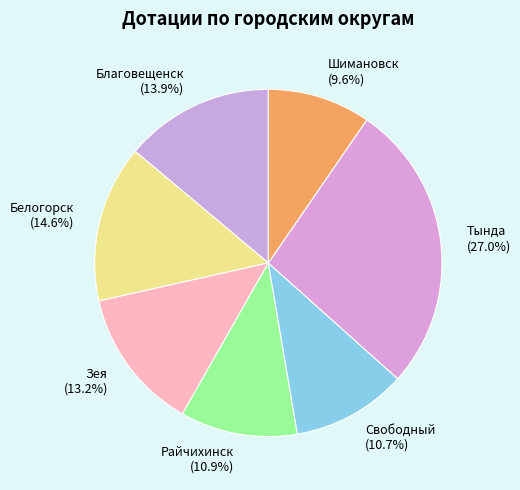

To the nearest percent, what portion does Белогорск represent?

15%